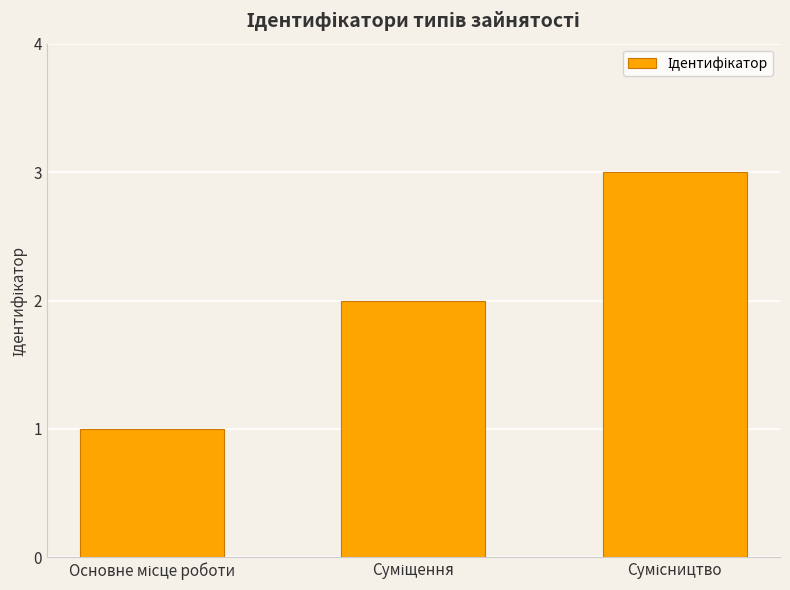

What is the sum of all values?

6